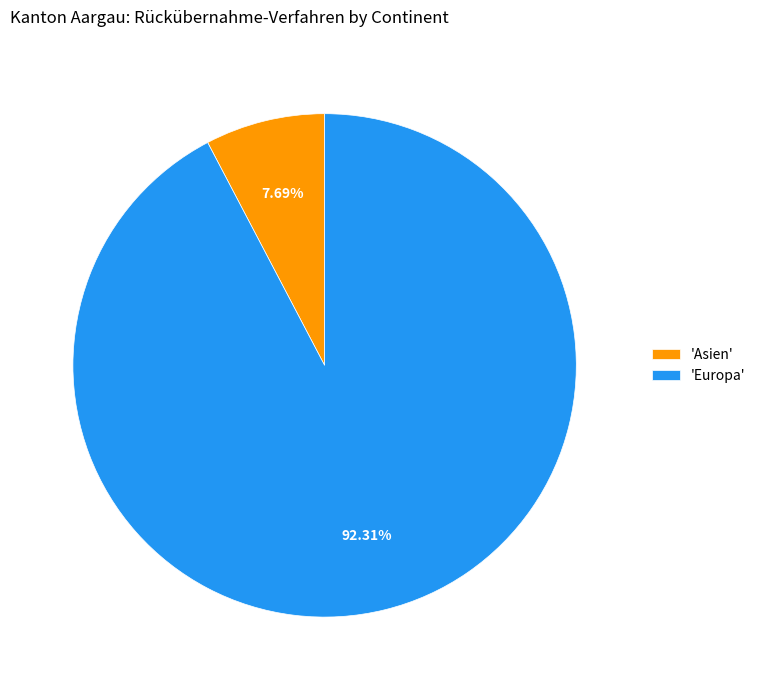

Do 'Asien' and 'Europa' together represent more than half of the pie?

Yes